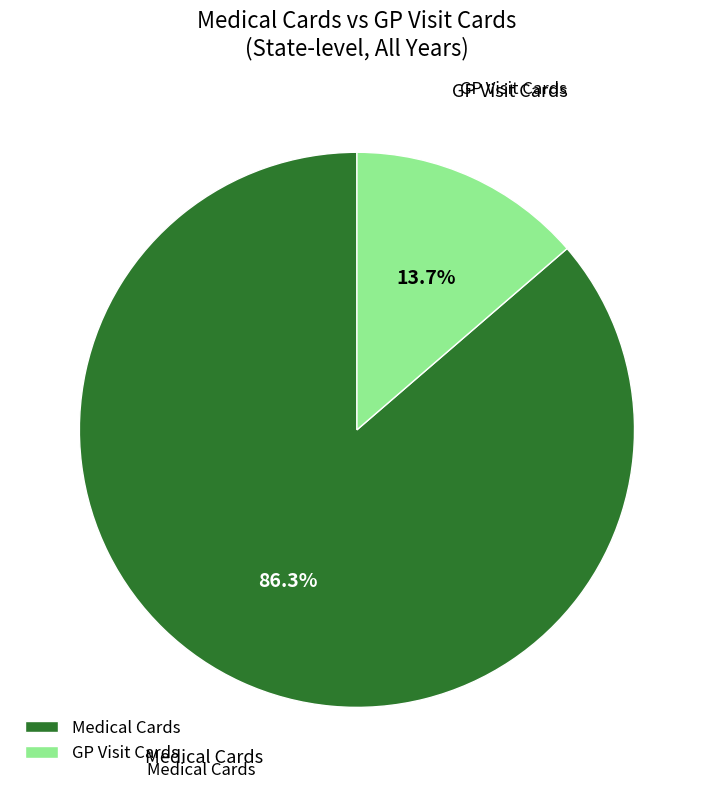

Rank the categories by value from highest to lowest.

Medical Cards, GP Visit Cards